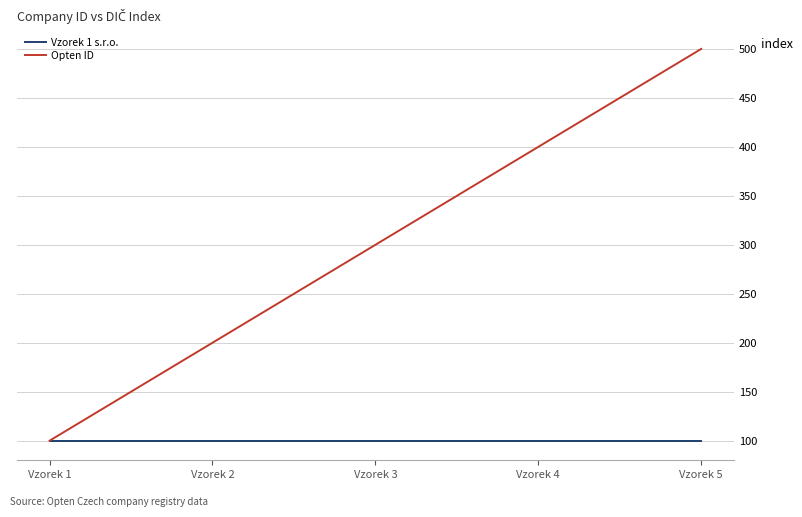

Which series has the widest spread of values?

Opten ID